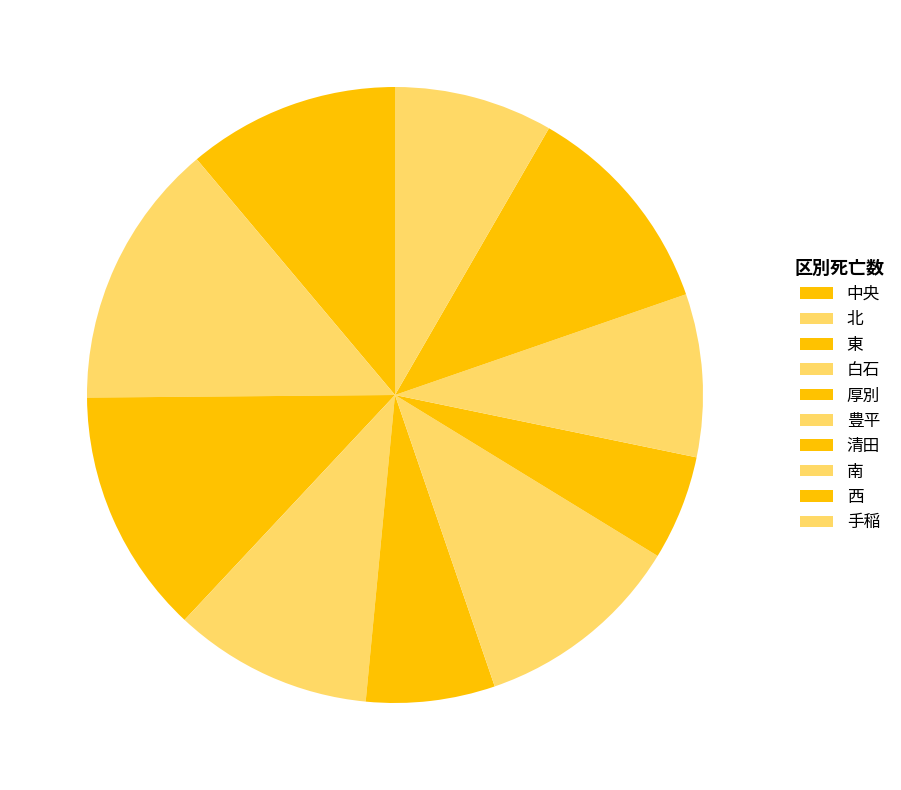

How many slices are in this pie chart?

10